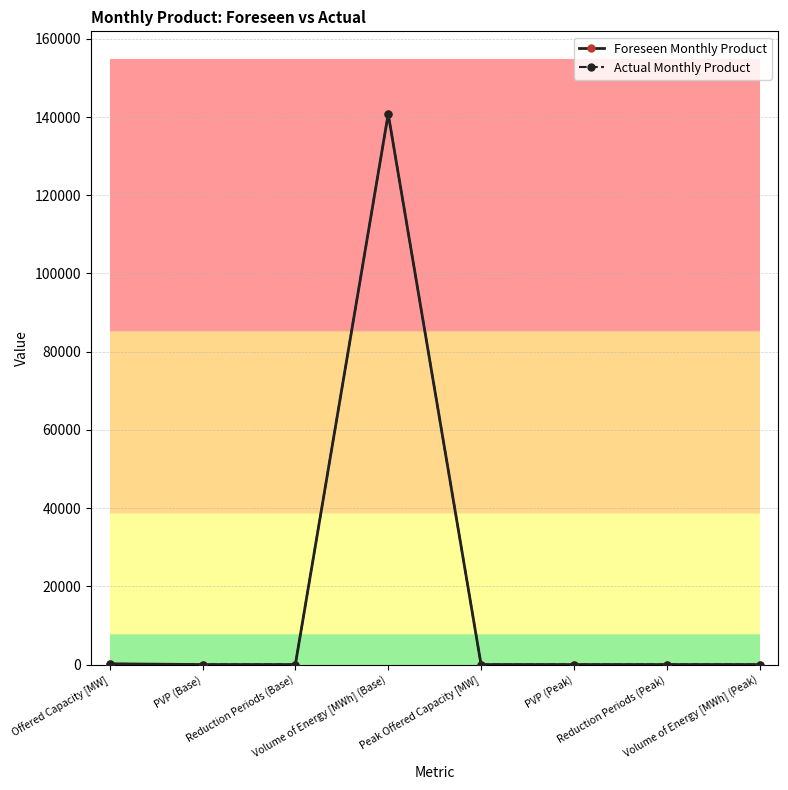

True or false: Foreseen Monthly Product and Actual Monthly Product intersect in this chart.

False